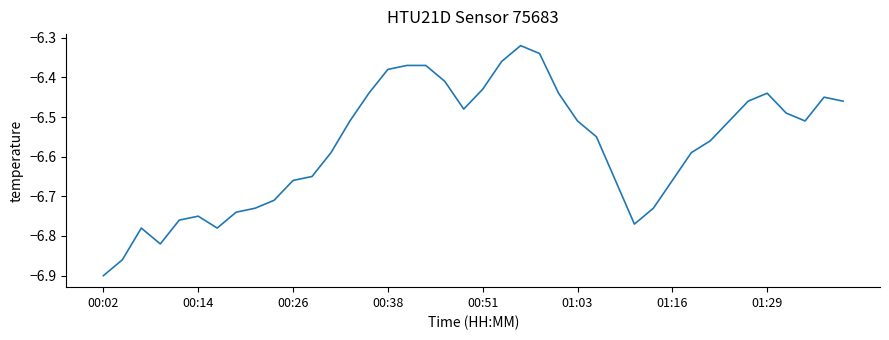

What is the difference between the maximum and minimum values?

0.6